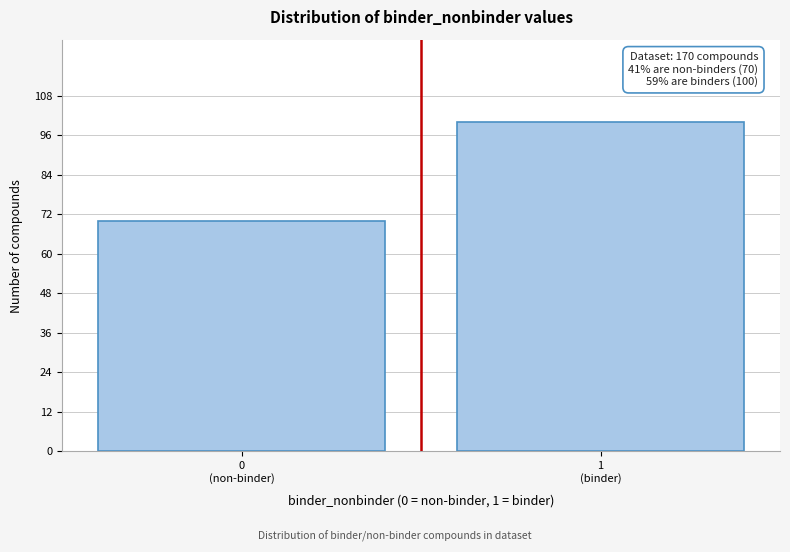

Reading left to right, list all the values displayed in this chart.

70	100